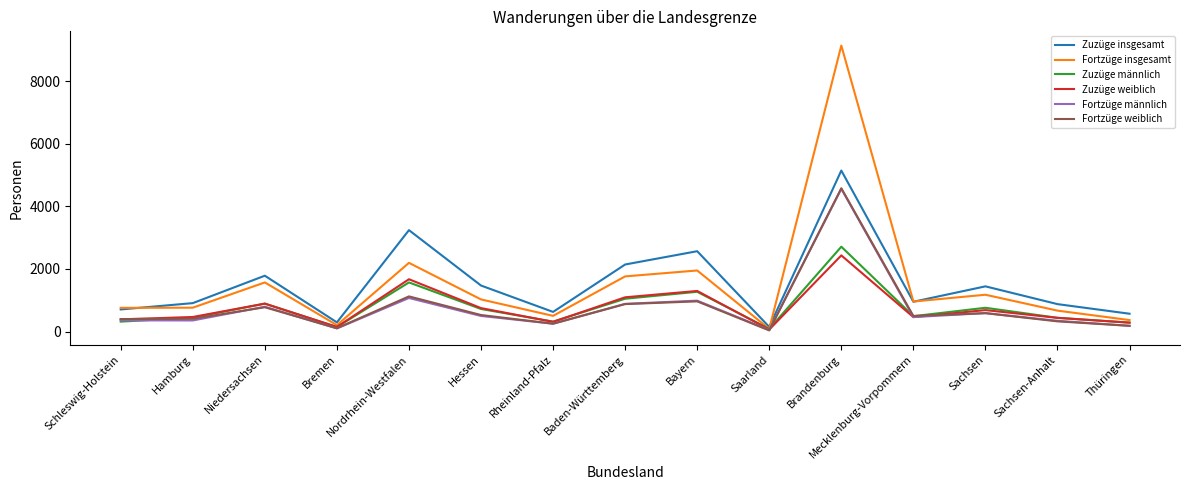

Which label corresponds to the largest value in the chart?

Brandenburg